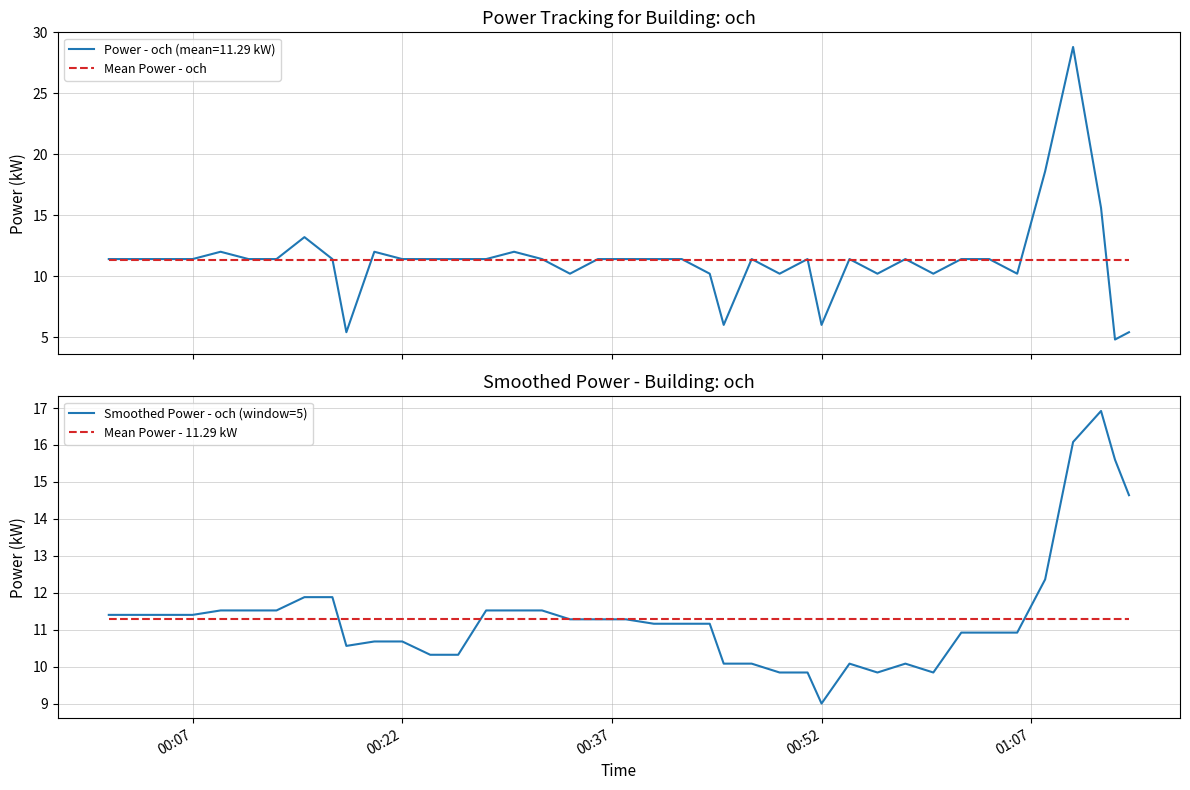

What is the sum of all Mean Power - 11.29 kW values?

451.8